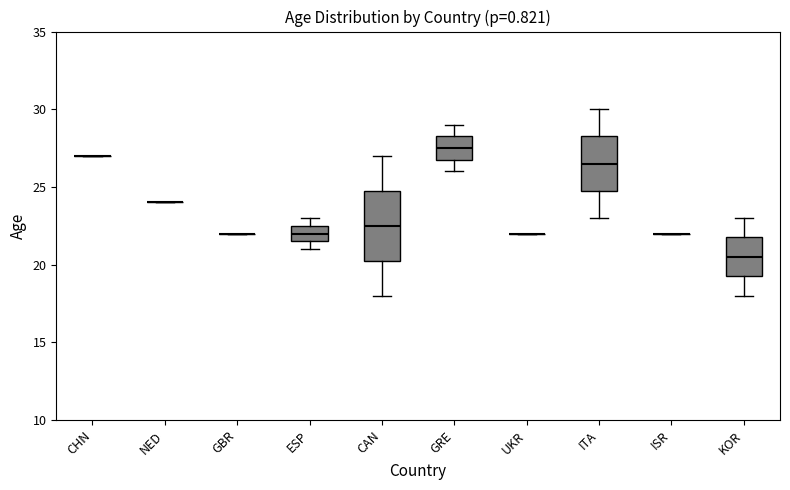

Reading left to right, transcribe this box plot: for each box, give where its median line is, the range the box spans, and where its two whiskers end, as read against the y-axis. The values are not printed on the chart, so give them approximately, as read against the axis.

CHN: box collapsed to a line at 27.0, whiskers 27.0 to 27.0
NED: box collapsed to a line at 24.0, whiskers 24.0 to 24.0
GBR: box collapsed to a line at 22.0, whiskers 22.0 to 22.0
ESP: median 22.0, box 21.5 to 22.5, whiskers 21.0 to 23.0
CAN: median 22.5, box 20.5 to 25.0, whiskers 18.0 to 27.0
GRE: median 27.5, box 27.0 to 28.5, whiskers 26.0 to 29.0
UKR: box collapsed to a line at 22.0, whiskers 22.0 to 22.0
ITA: median 26.5, box 25.0 to 28.5, whiskers 23.0 to 30.0
ISR: box collapsed to a line at 22.0, whiskers 22.0 to 22.0
KOR: median 20.5, box 19.5 to 22.0, whiskers 18.0 to 23.0